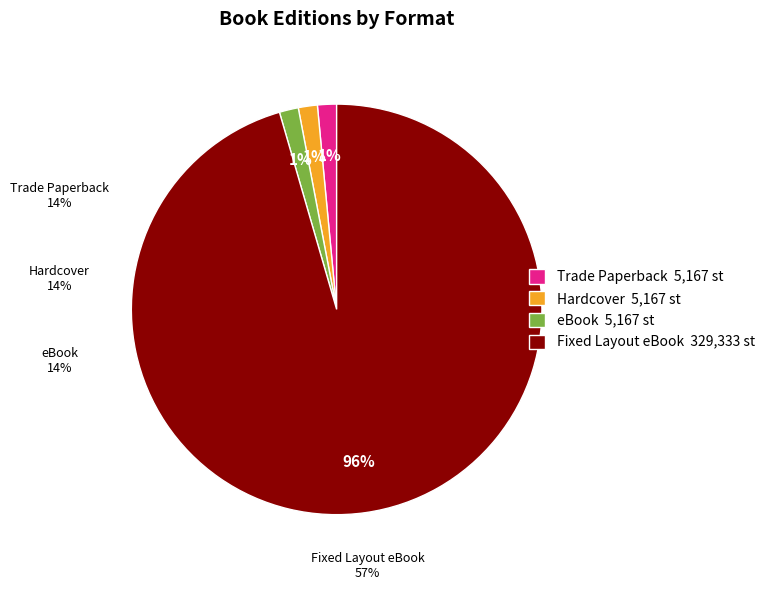

To the nearest percent, what is the difference between the largest and smallest slice percentages?

94%